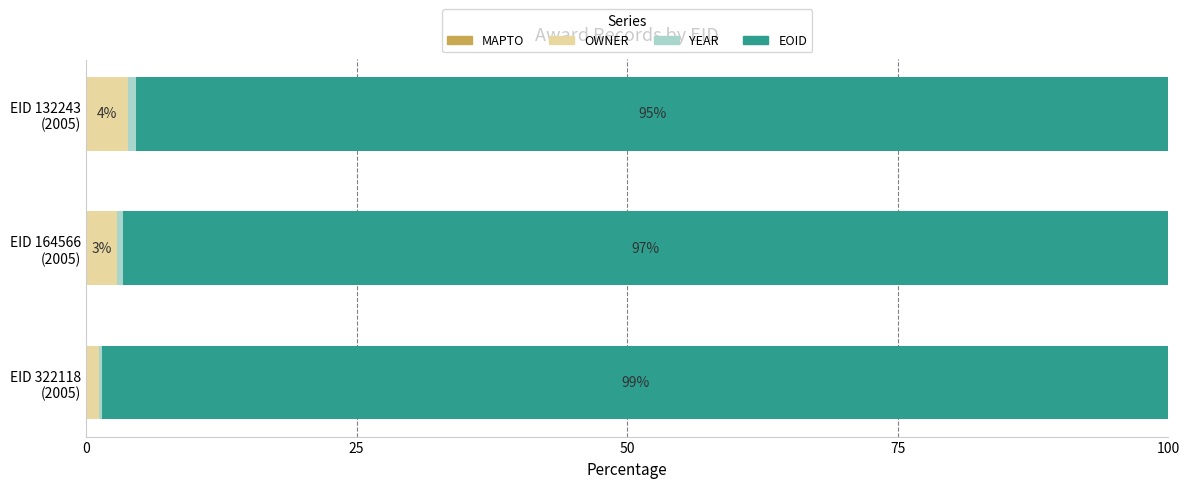

What is the sum of all OWNER values?

8.0